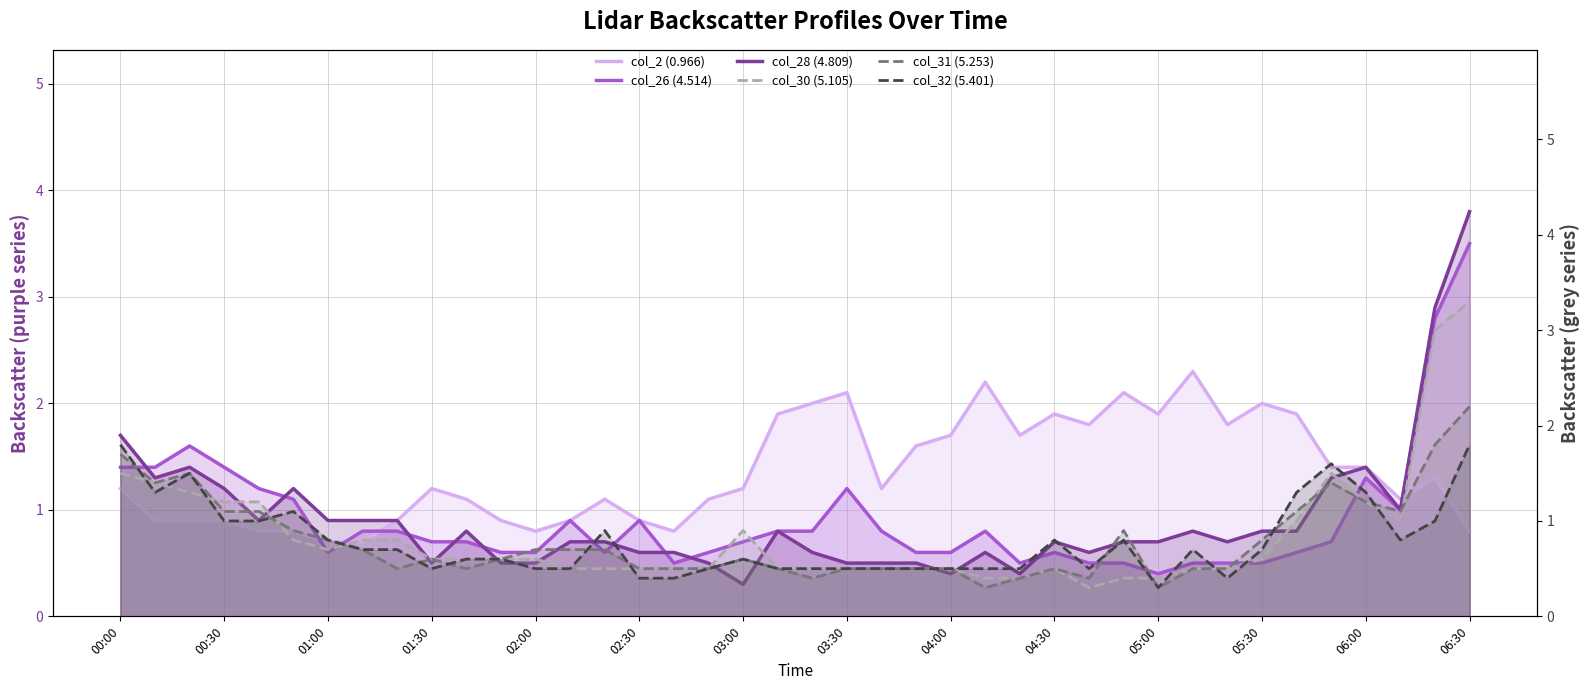

How many lines are shown in the chart?

6